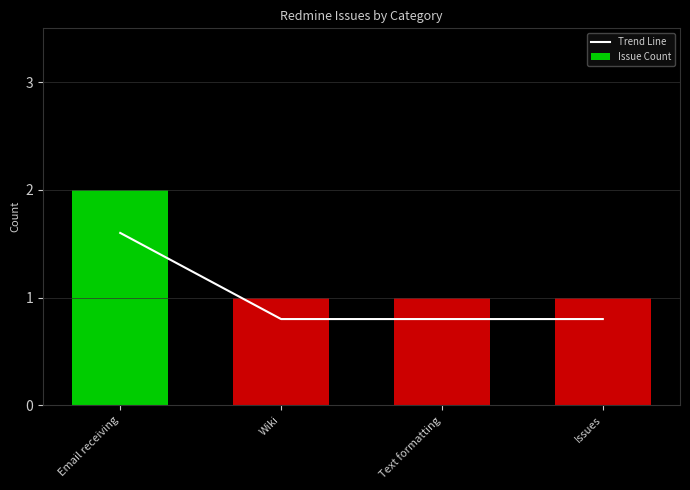

How many Trend Line values are between 0 and 1?

3